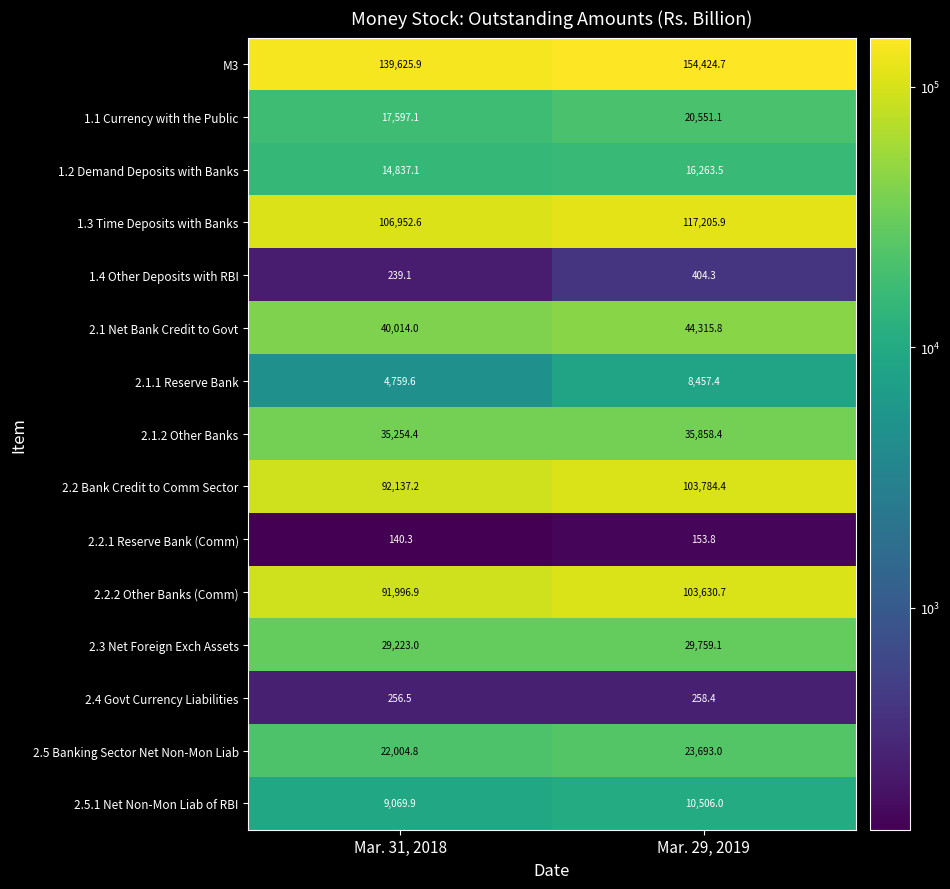

Where does the 1.4 Other Deposits with RBI series first go above 404?

Mar. 29, 2019